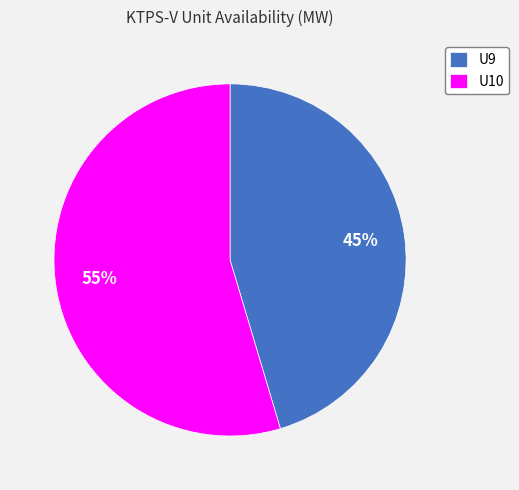

Count the number of slices in the pie.

2